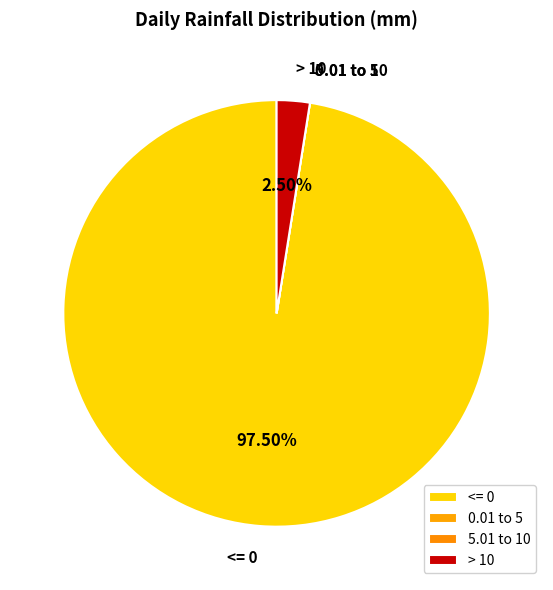

Is the sum of <= 0 and > 10 greater than half?

Yes